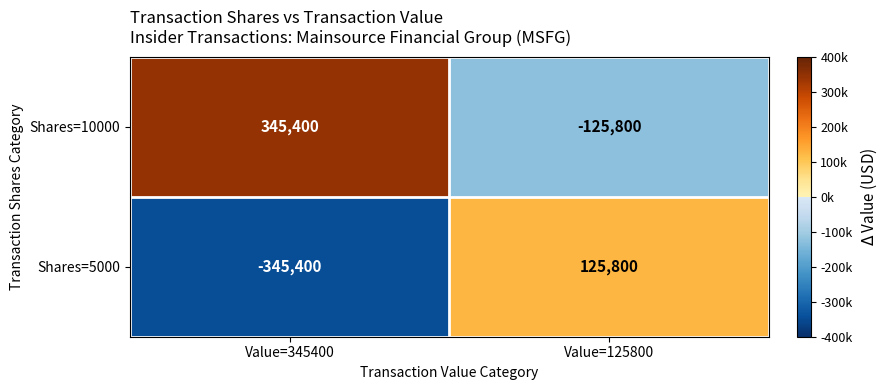

List the series in order of their overall mean, lowest first.

Shares=5000, Shares=10000